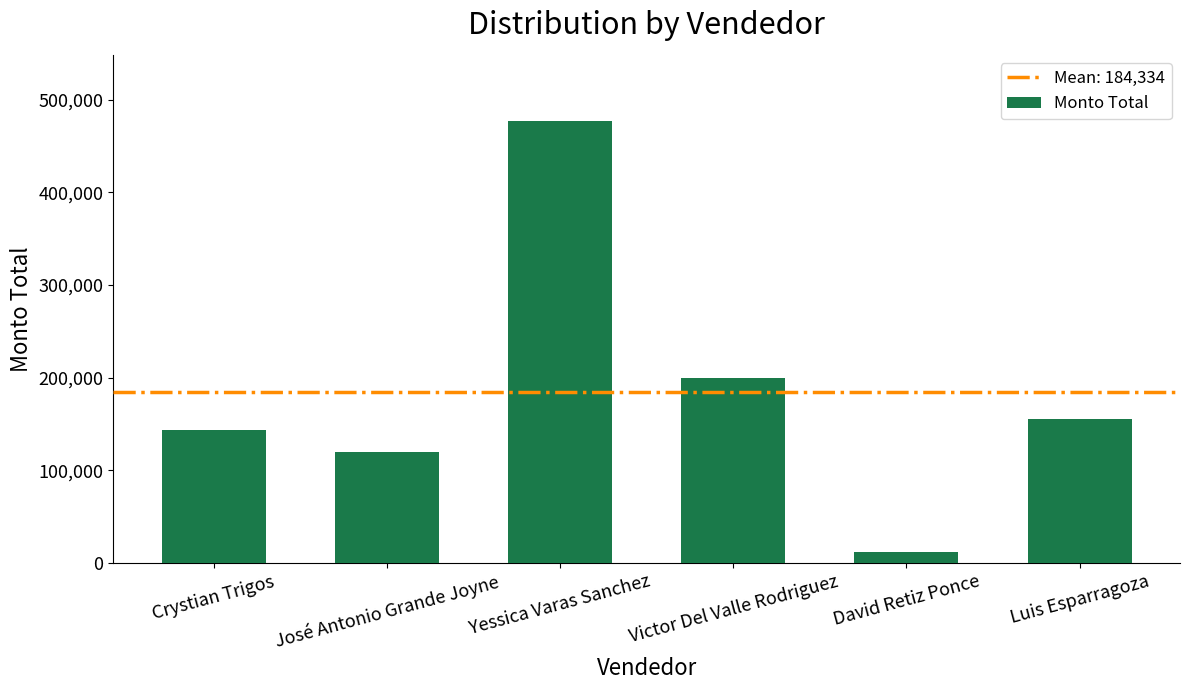

How many bars are there in total?

6